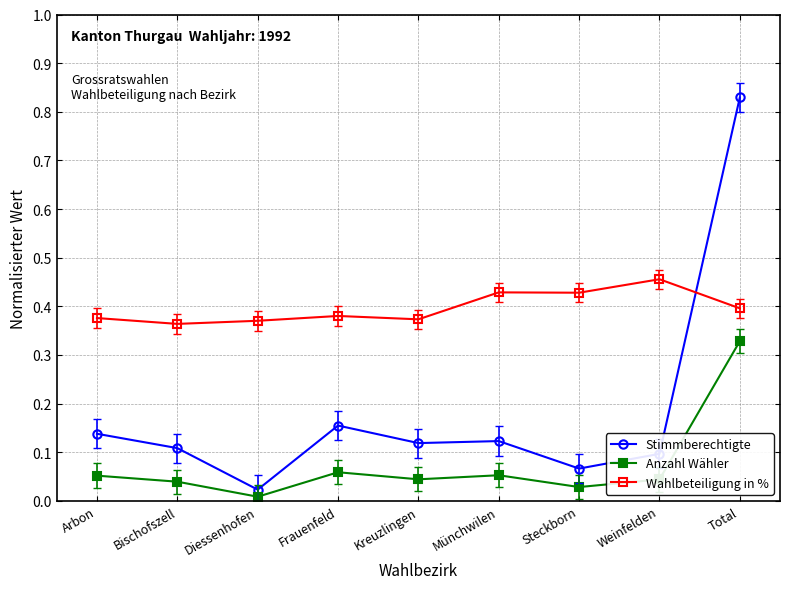

What is the label of the 1st point from the left?

Arbon